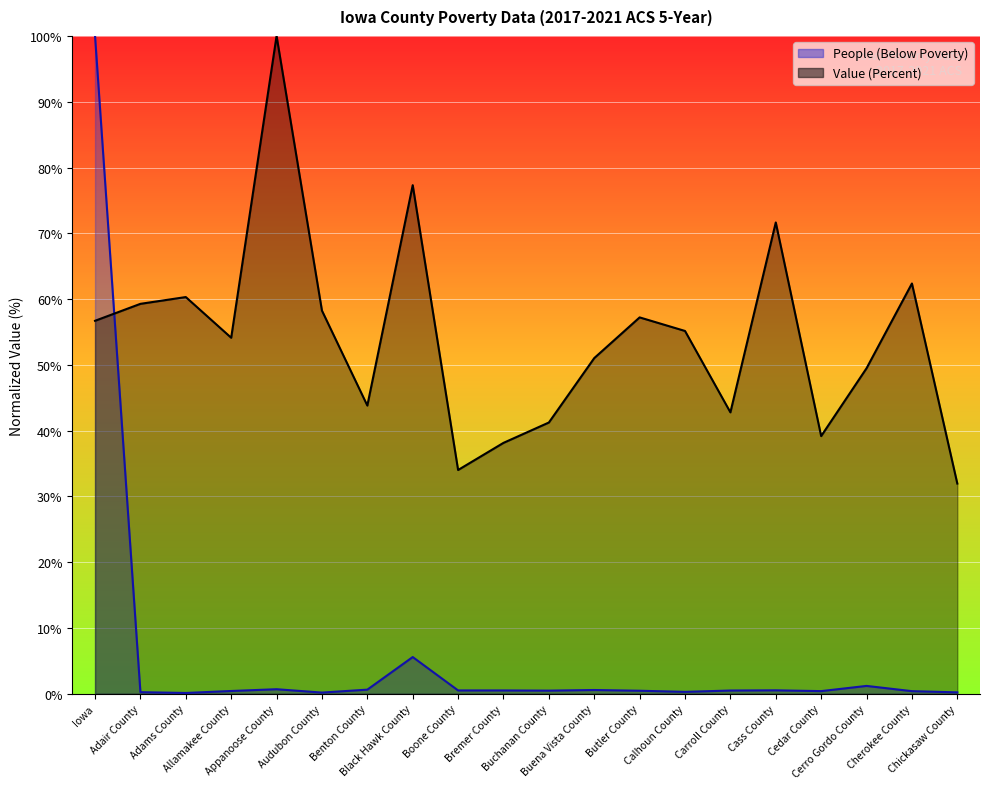

What is the value of the People (Below Poverty) point at the 6th from the left?

0.2